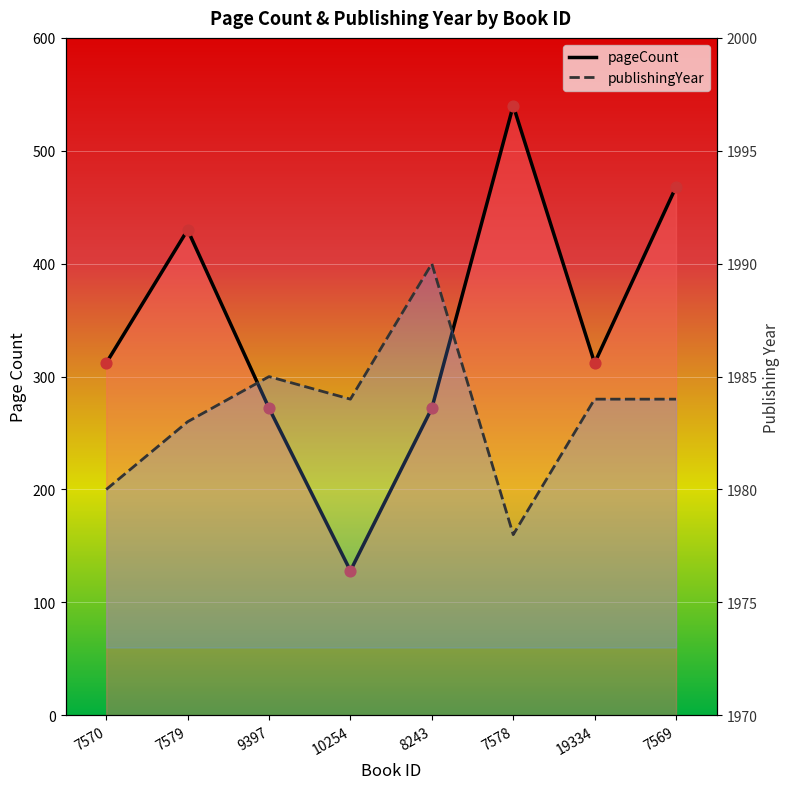

Which series has the largest Y range (max minus min)?

pageCount